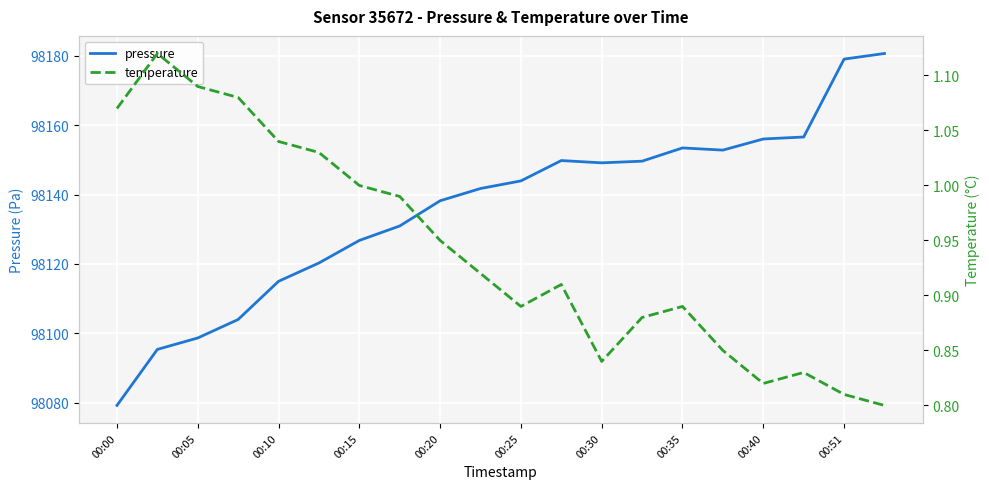

What is the total value across all series at 15?

98153.7